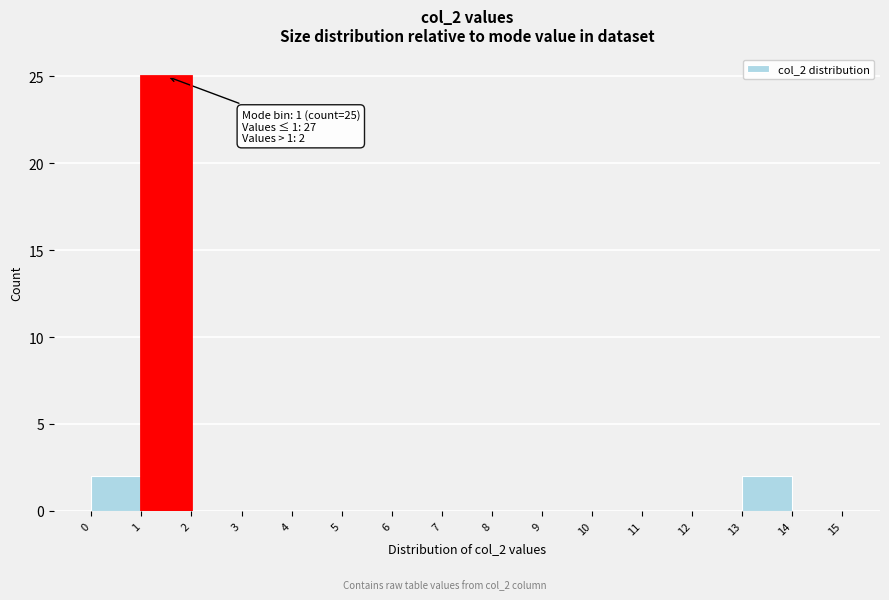

Over which range of the x-axis is the bar tallest?

1 to 2